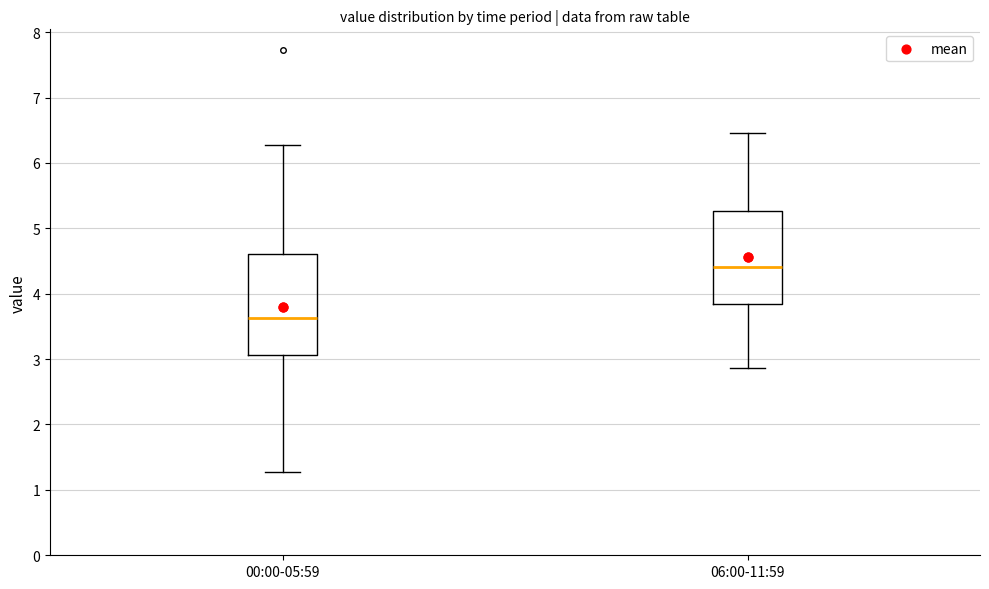

Which box's median line is the lowest?

00:00-05:59